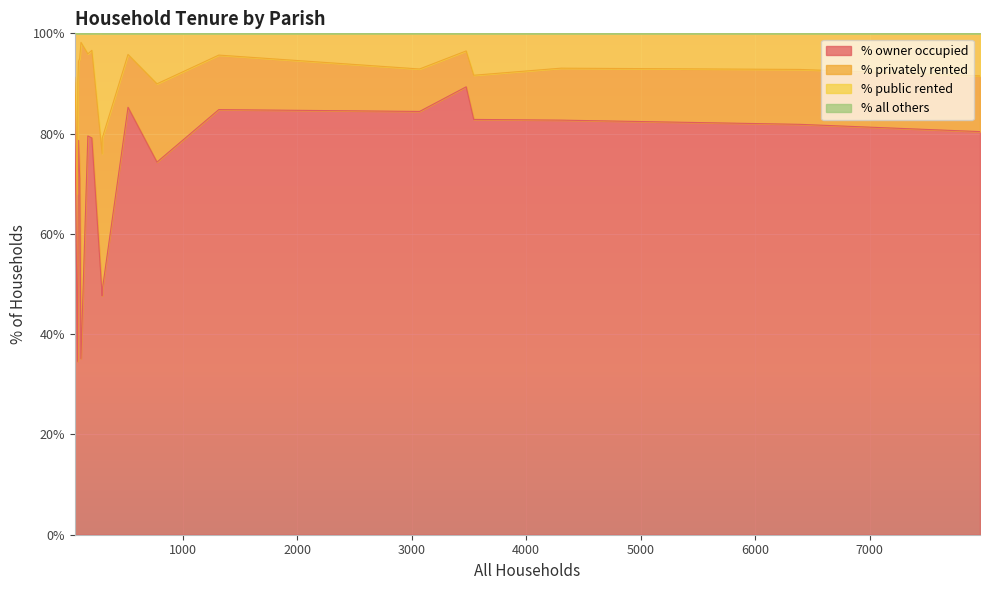

Is the value of % privately rented at Alderholt greater than the value of % owner occupied at Shapwick?

No